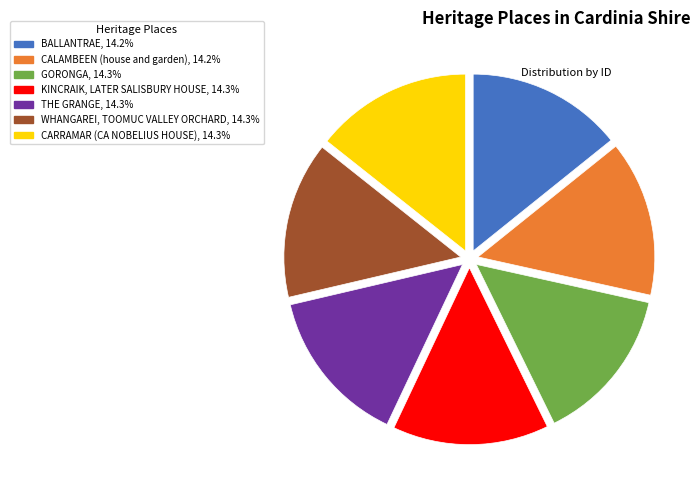

Is the sum of CARRAMAR (CA NOBELIUS HOUSE) and WHANGAREI, TOOMUC VALLEY ORCHARD greater than half?

No